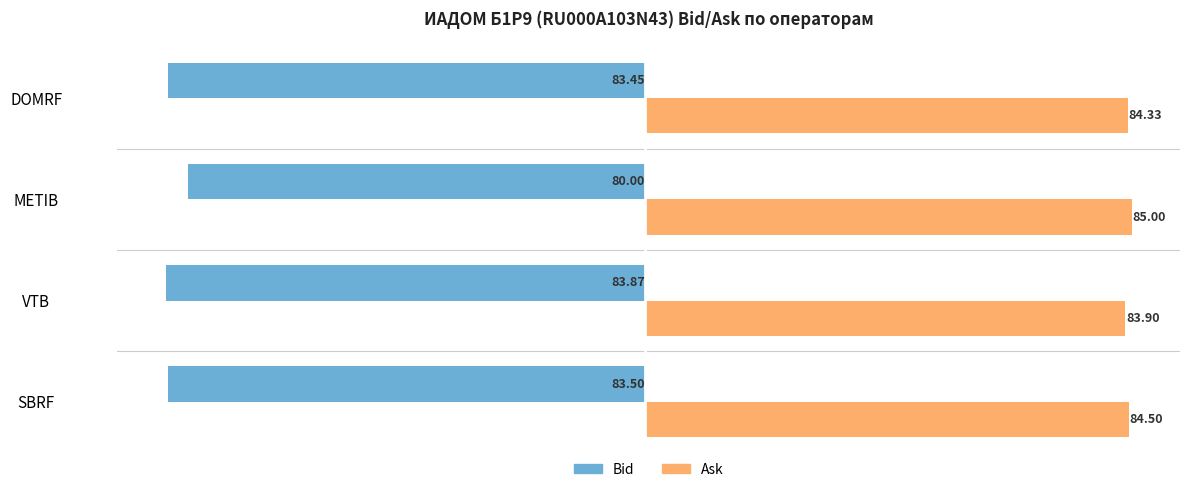

Which series has the largest total across all categories?

Ask